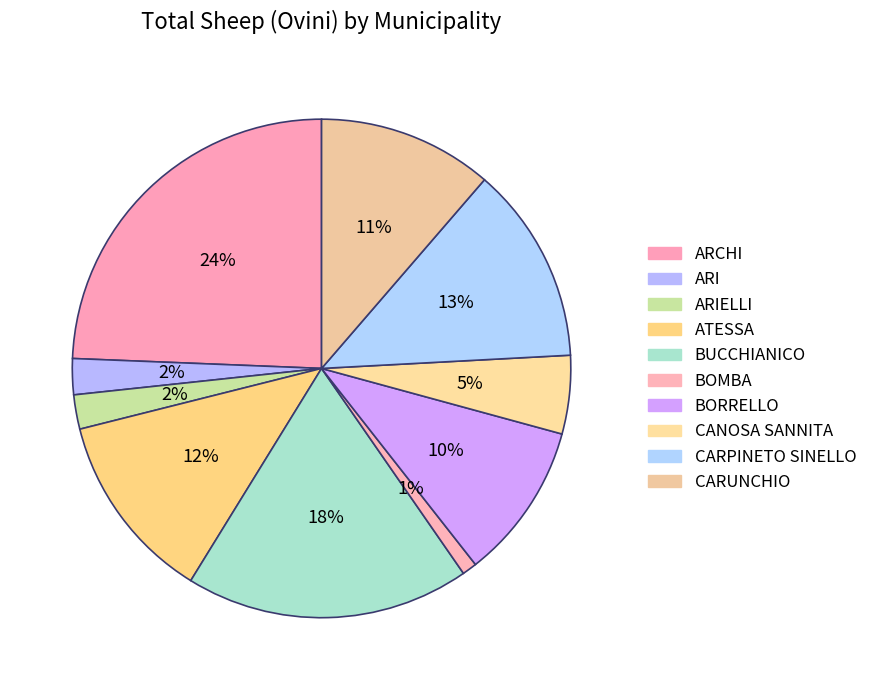

To the nearest percent, what portion does CANOSA SANNITA represent?

5%